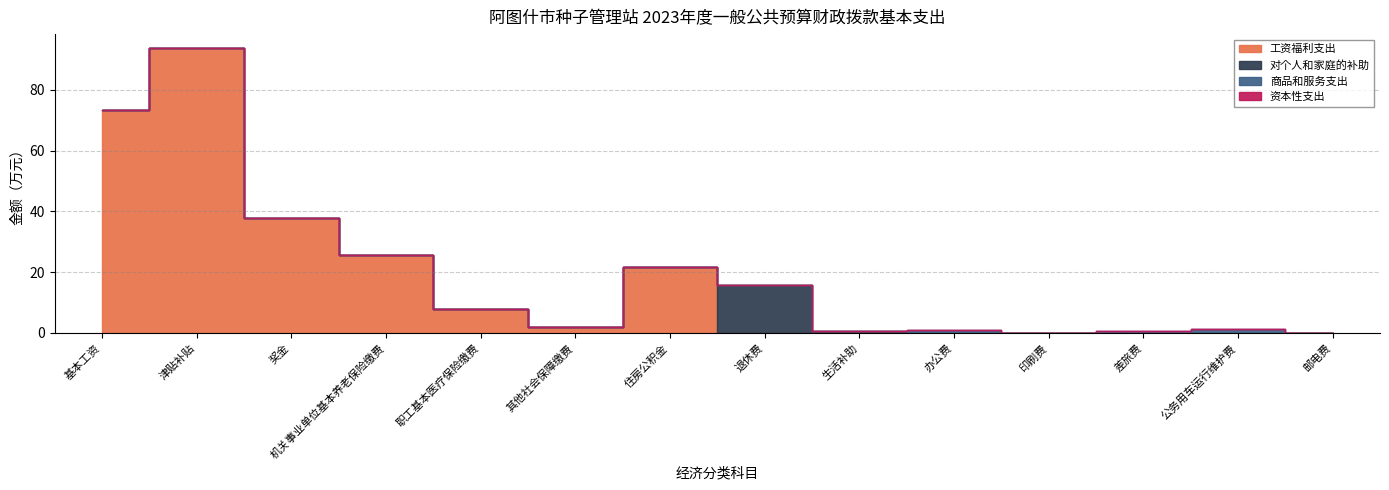

At 退休费, list the series in order from largest to smallest.

对个人和家庭的补助, 工资福利支出, 商品和服务支出, 资本性支出